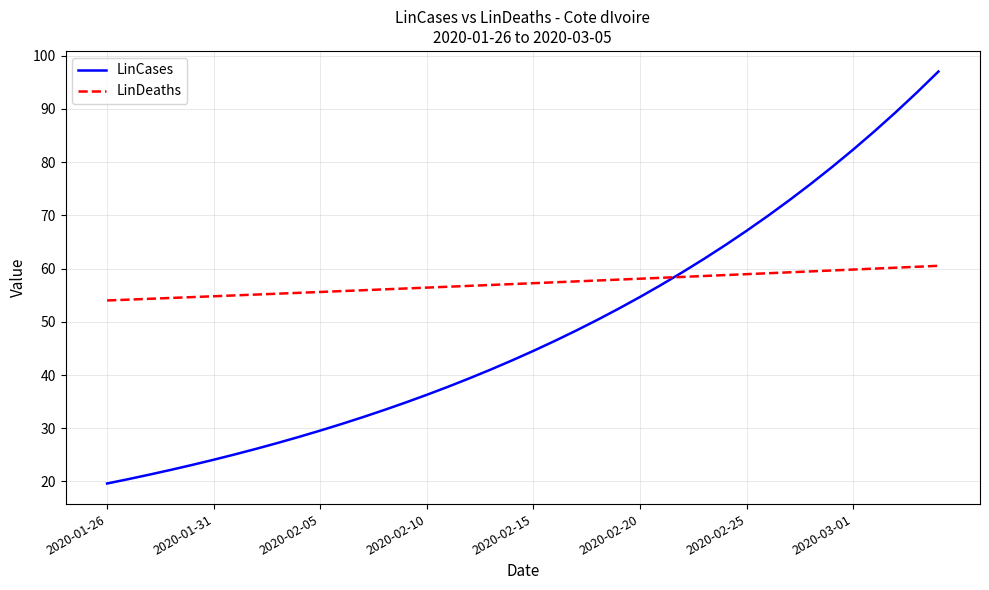

Rank the series by their maximum value, from lowest to highest.

LinDeaths, LinCases